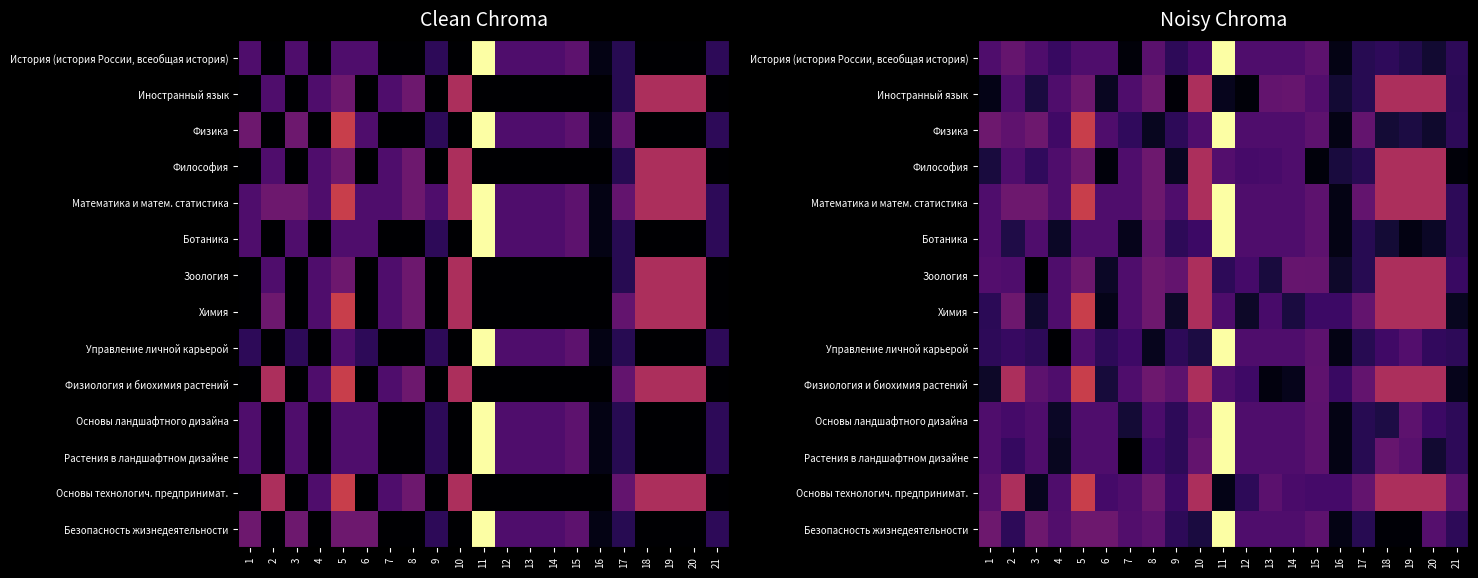

List the labels in order of Зоология value, largest first.

10, 18, 19, 20, 5, 8, 14, 15, 9, 1, 2, 4, 7, 12, 21, 11, 17, 13, 16, 6, 3